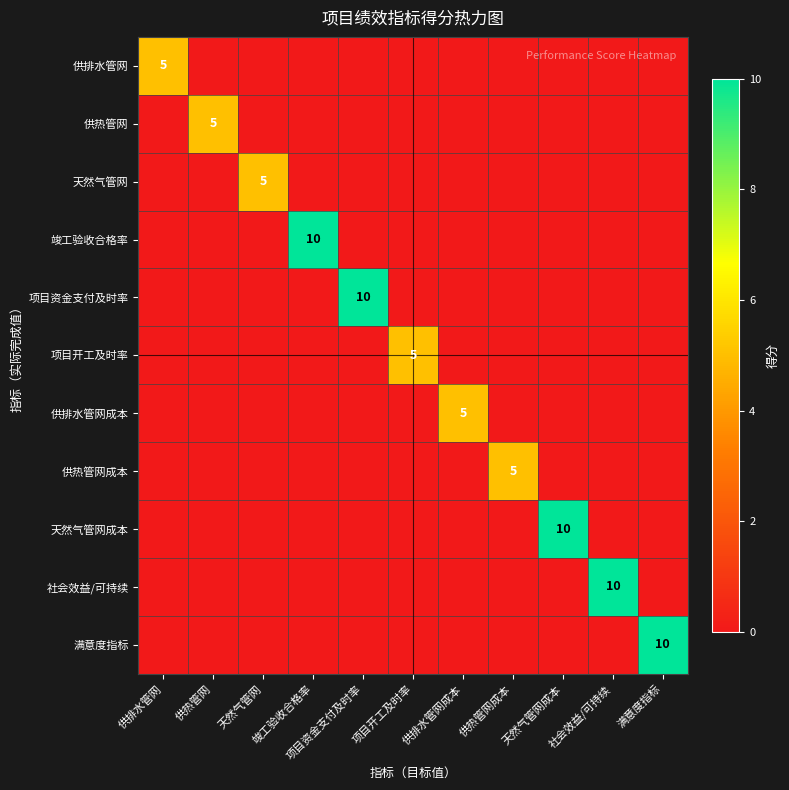

True or false: 供热管网 has a value of 5 at 供热管网.

True